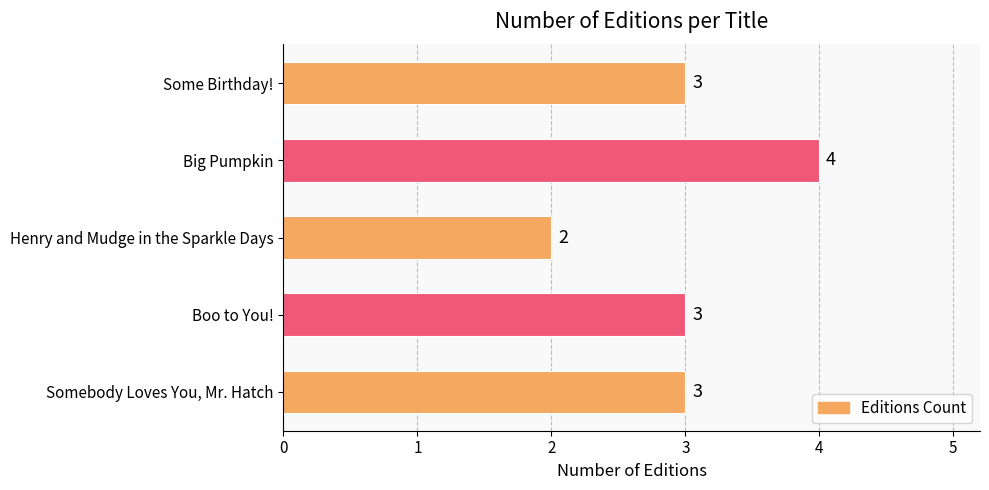

What is the sum of all values?

15